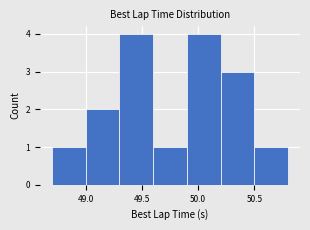

Reading left to right, list every bar in this chart as the range it spans on the x-axis followed by its height. The values are not printed on the chart, so give them approximately, as read against the axis.

48.7 to 49.0: 1
49.0 to 49.3: 2
49.3 to 49.6: 4
49.6 to 49.9: 1
49.9 to 50.2: 4
50.2 to 50.5: 3
50.5 to 50.8: 1